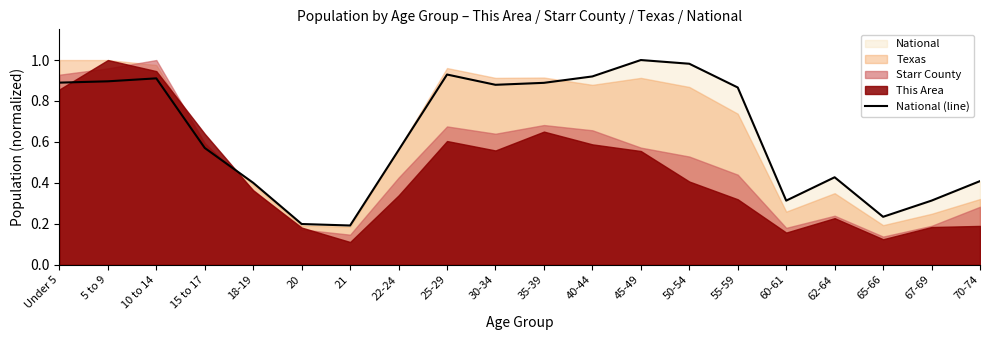

Between 30-34 and 18-19, which is larger?

30-34